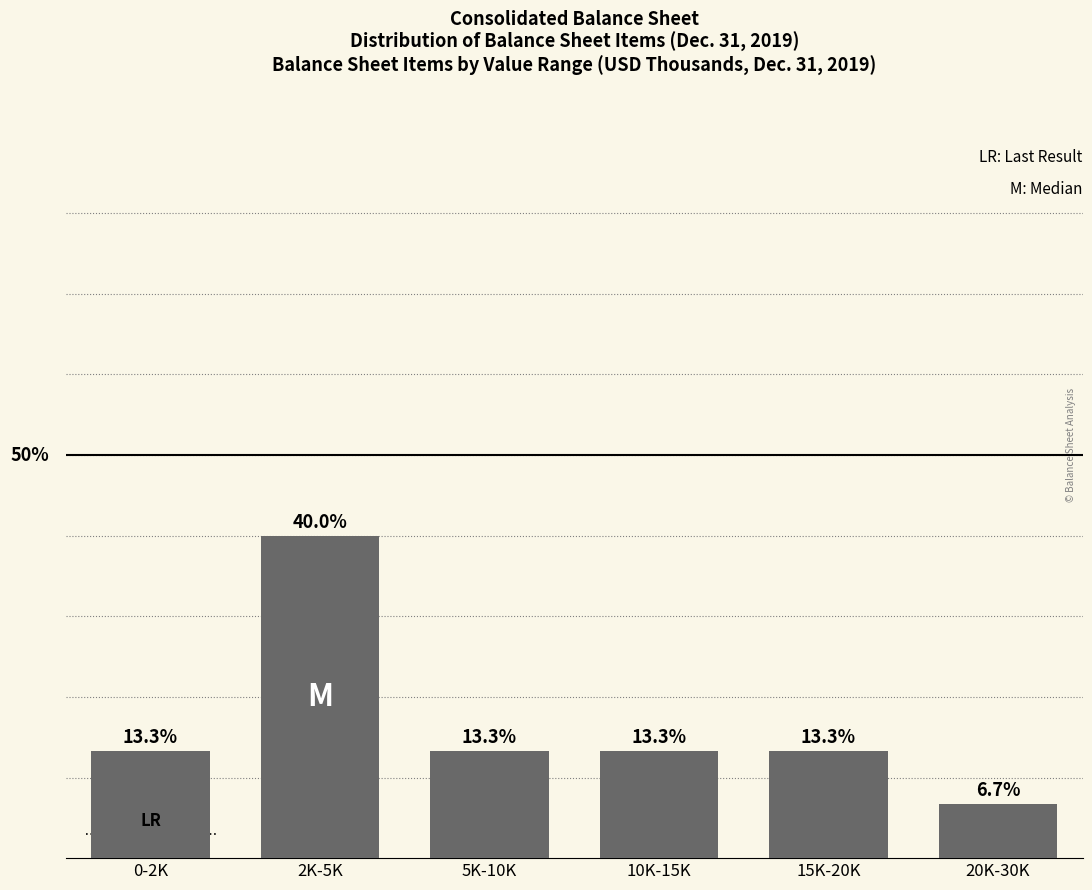

At which label does the data first exceed 13?

0-2K